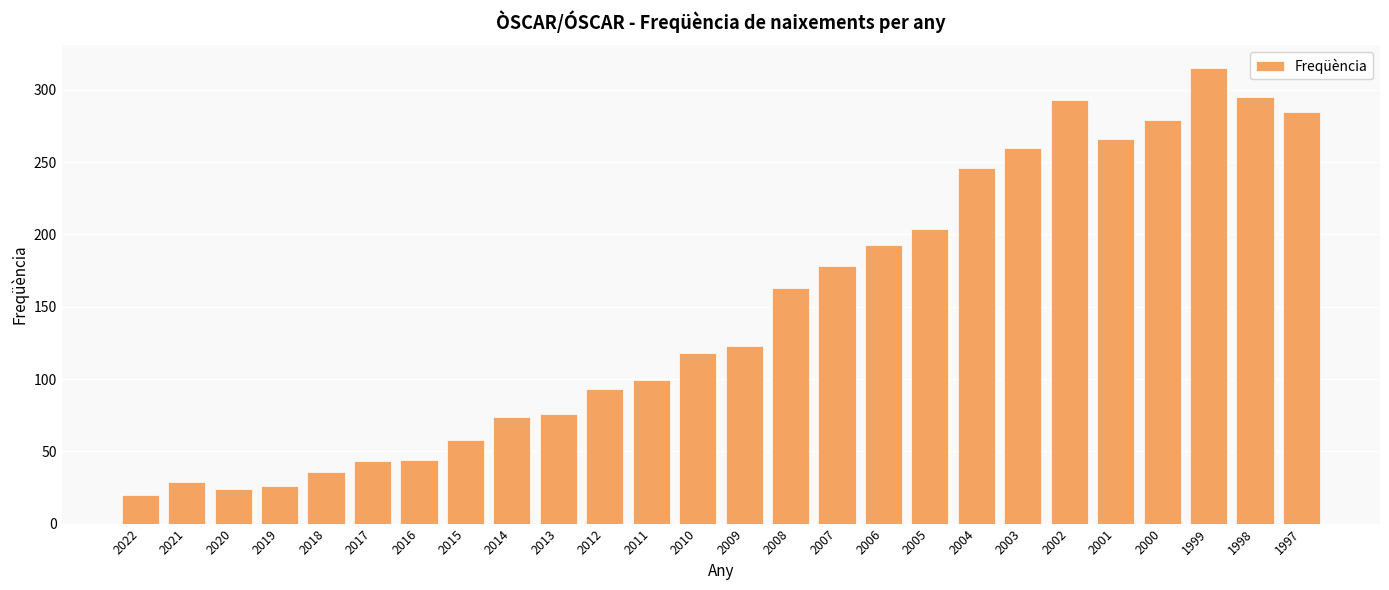

What is the change in value from 2009 to 2008?

+40